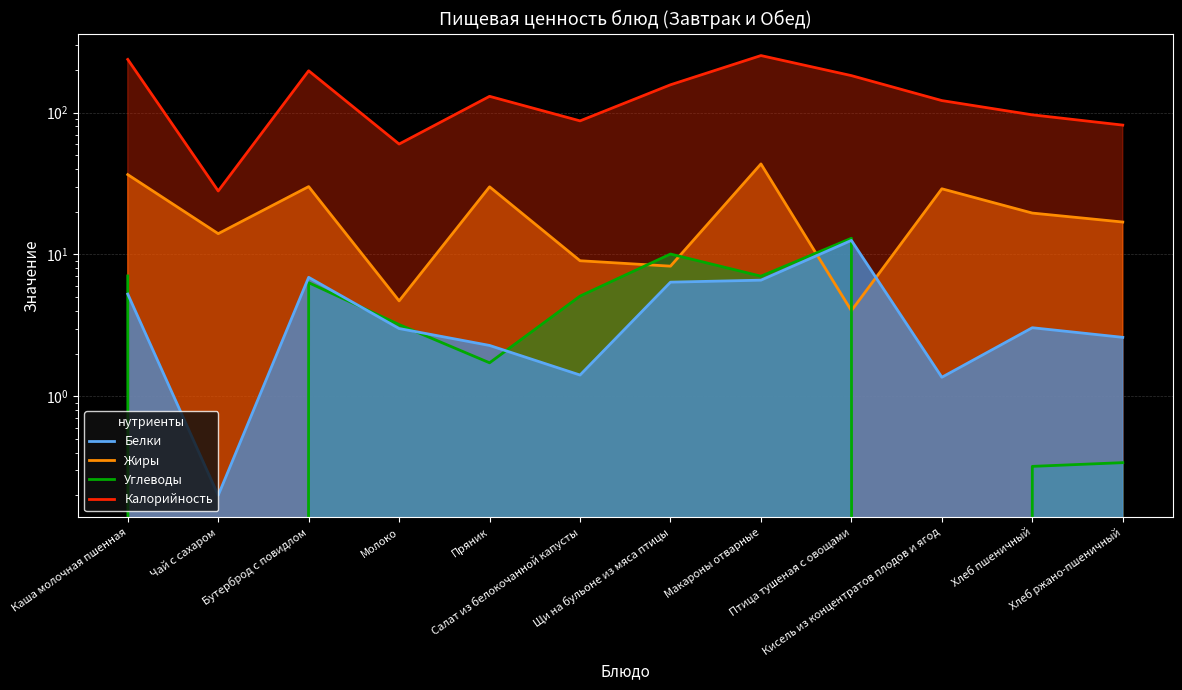

Which series has the largest total across all categories?

Калорийность